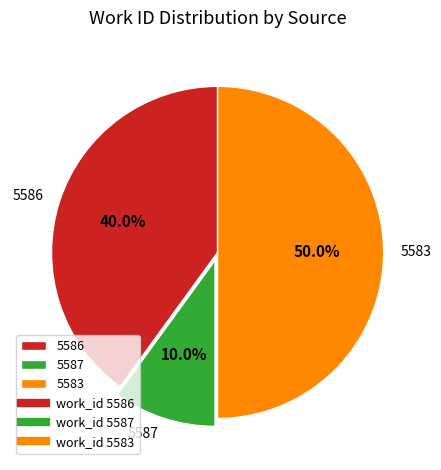

Does 5587 represent more than half of the total?

No